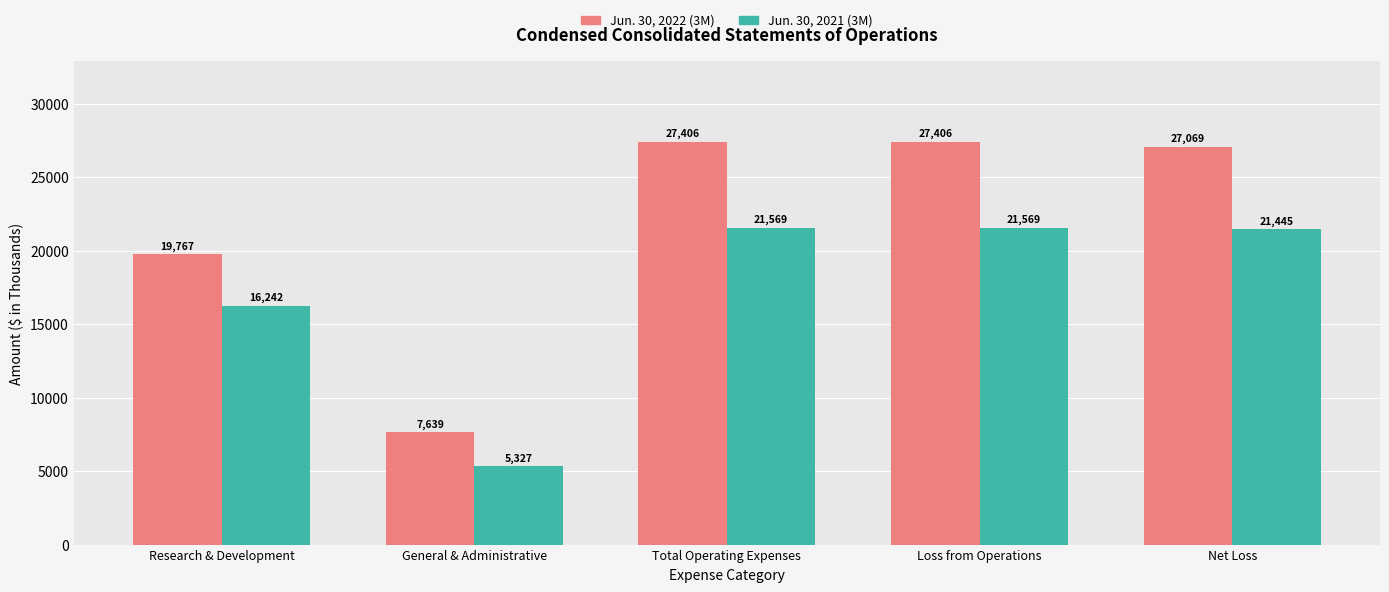

What is the total value across all series at Research & Development?

36009